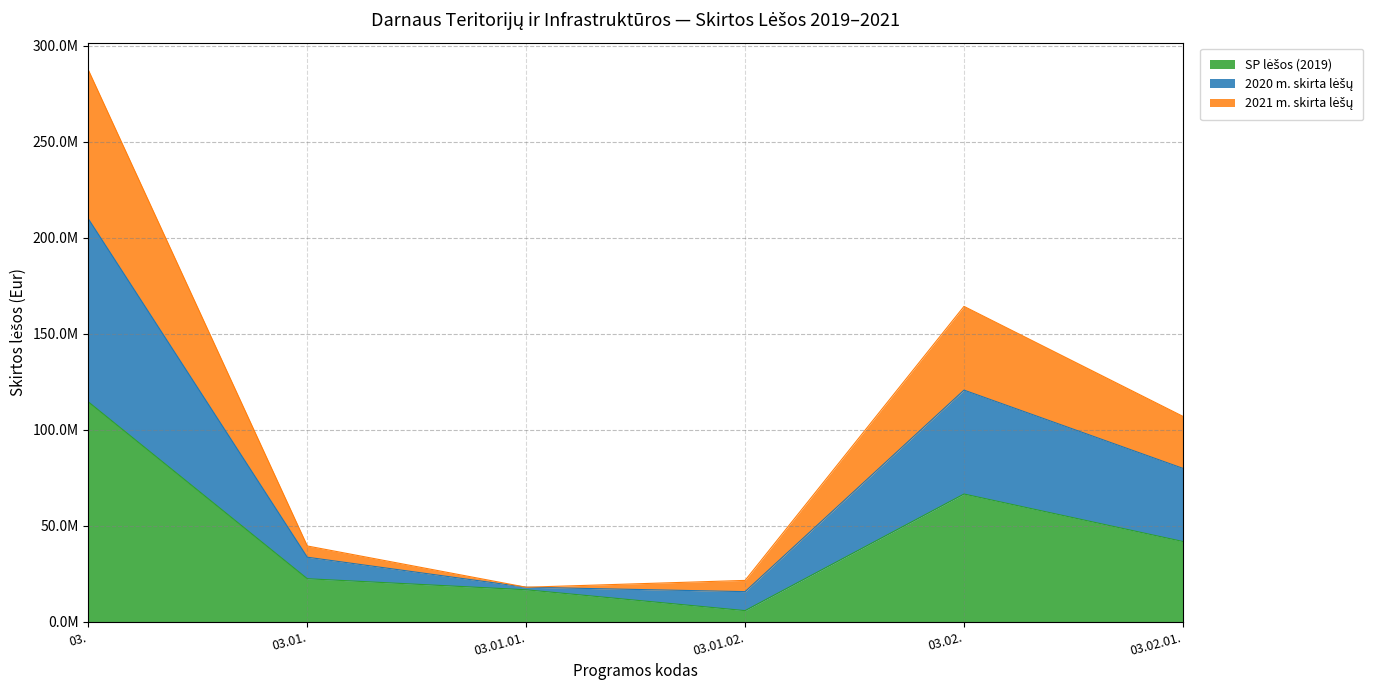

True or false: SP lėšos (2019) and 2020 m. skirta lėšų intersect in this chart.

False